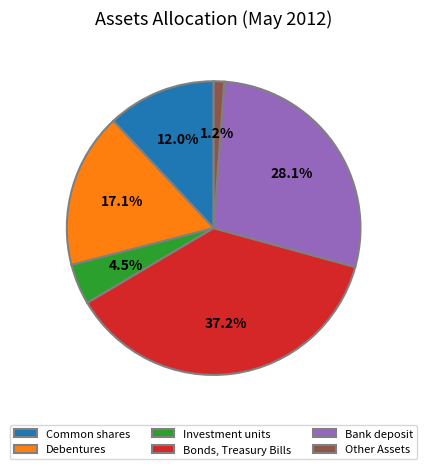

To the nearest percent, what is the average slice percentage?

17%